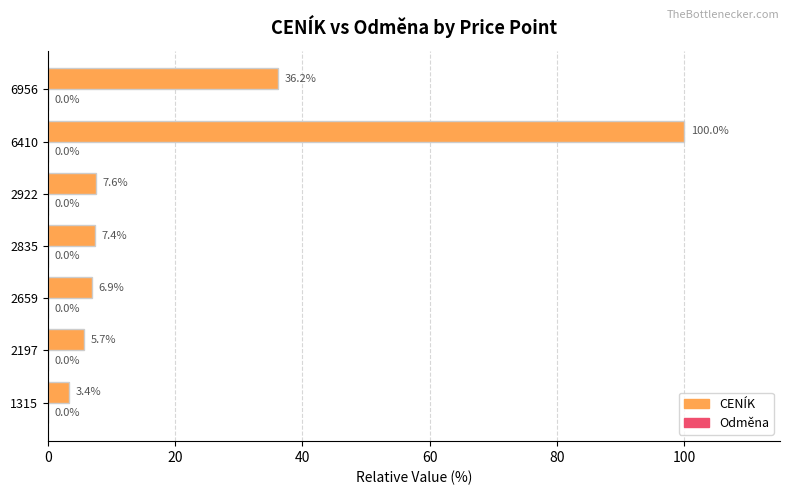

At which label is the value closest to 51?

6956